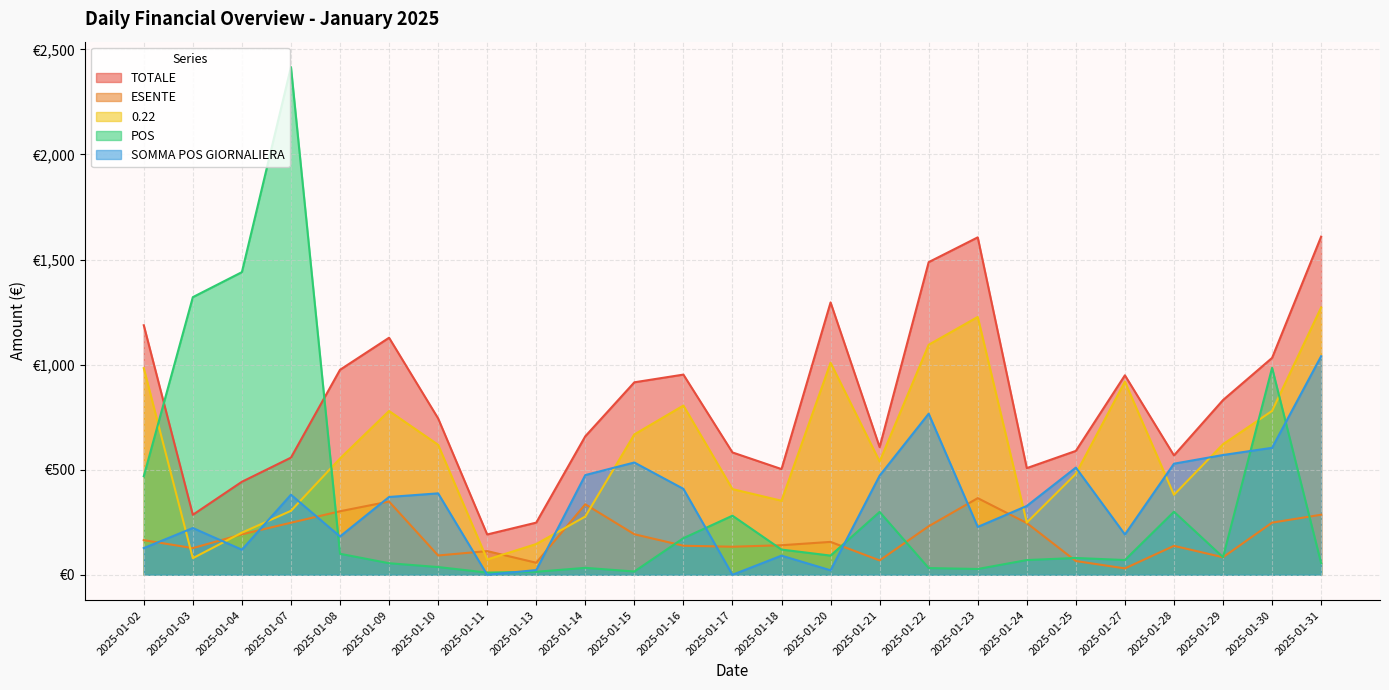

What is the total value across all series at 2025-01-17?

1404.6